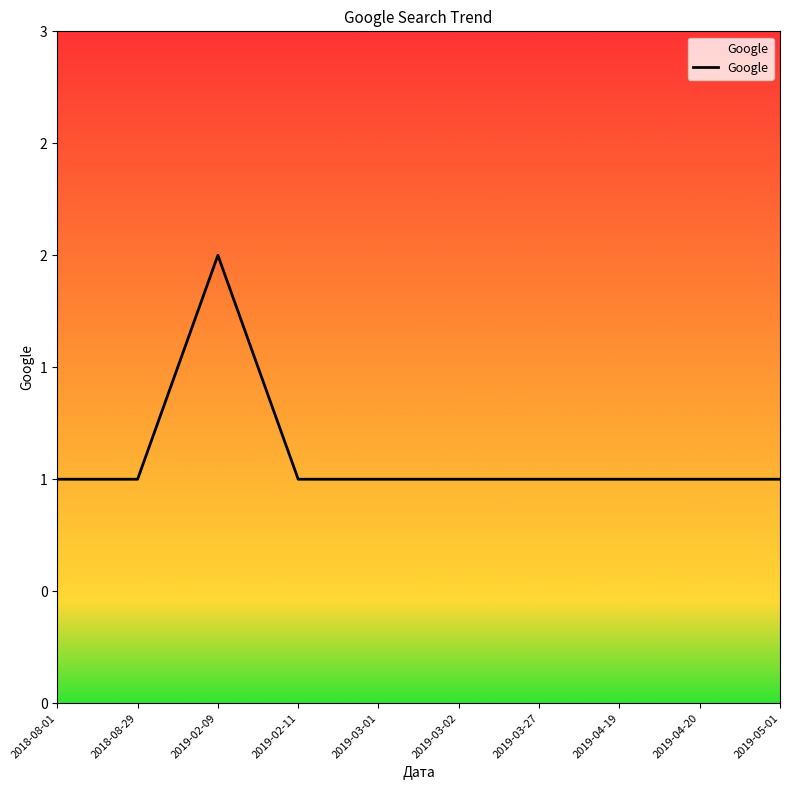

Rank the categories by value from highest to lowest.

2019-02-09, 2018-08-01, 2018-08-29, 2019-02-11, 2019-03-01, 2019-03-02, 2019-03-27, 2019-04-19, 2019-04-20, 2019-05-01